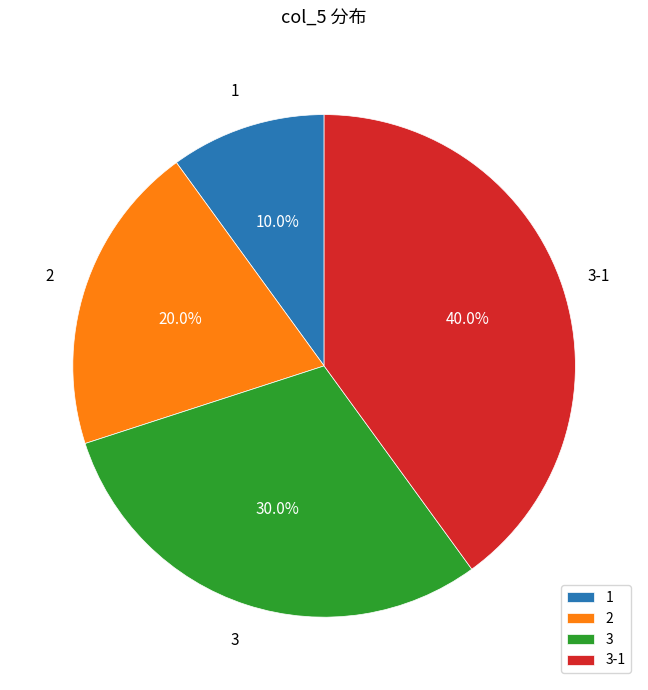

Is there any slice that represents more than half of the pie?

No